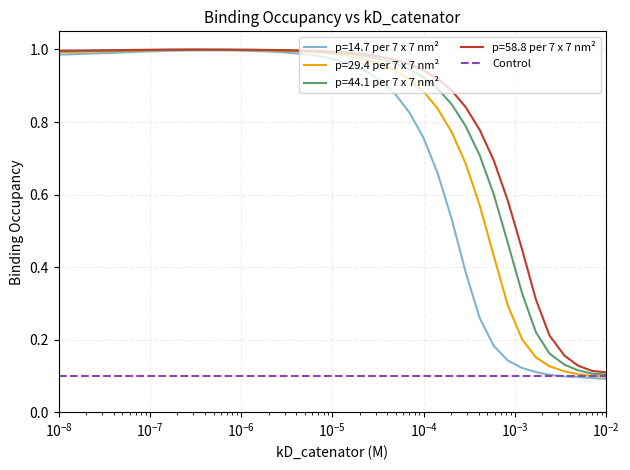

Which series has the largest range (max minus min)?

p=14.7 per 7 x 7 nm²